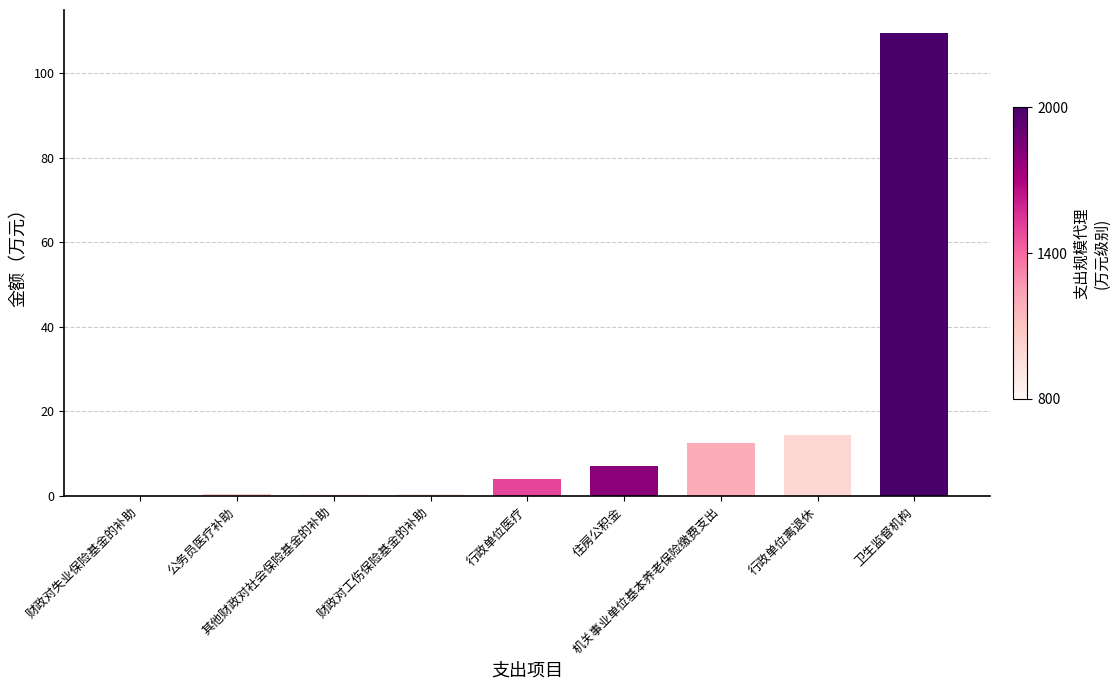

At which label does the data first exceed 3?

行政单位医疗